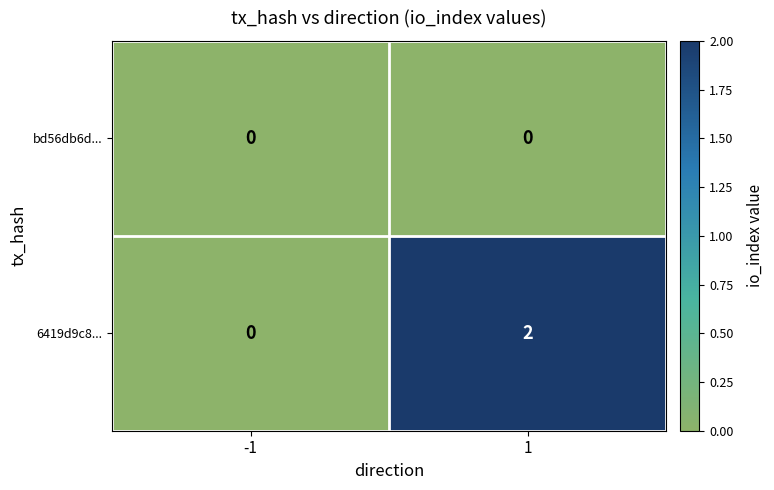

Rank the series by their average value, from lowest to highest.

bd56db6d..., 6419d9c8...